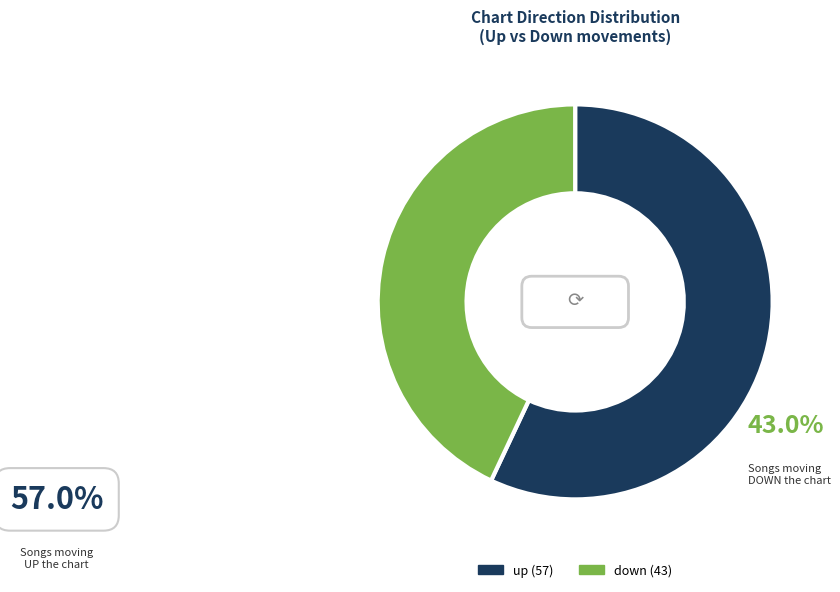

Does any single category account for the majority?

Yes